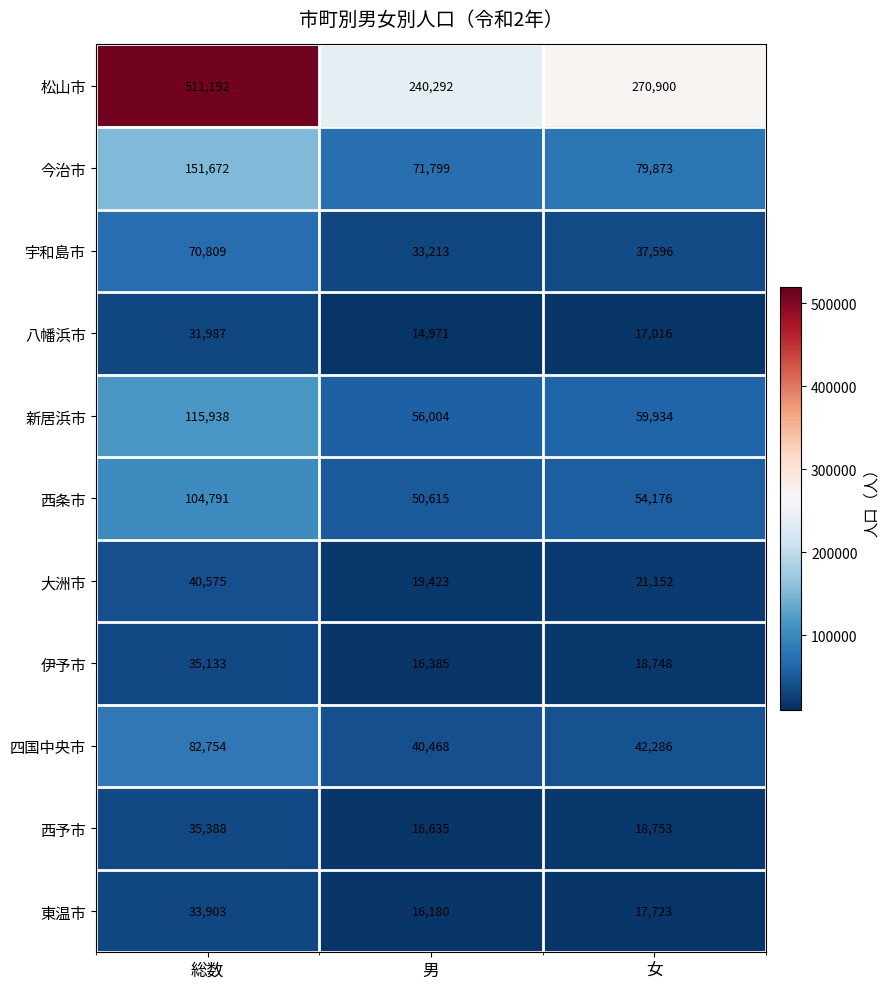

At which label does 松山市 first exceed 270900?

総数